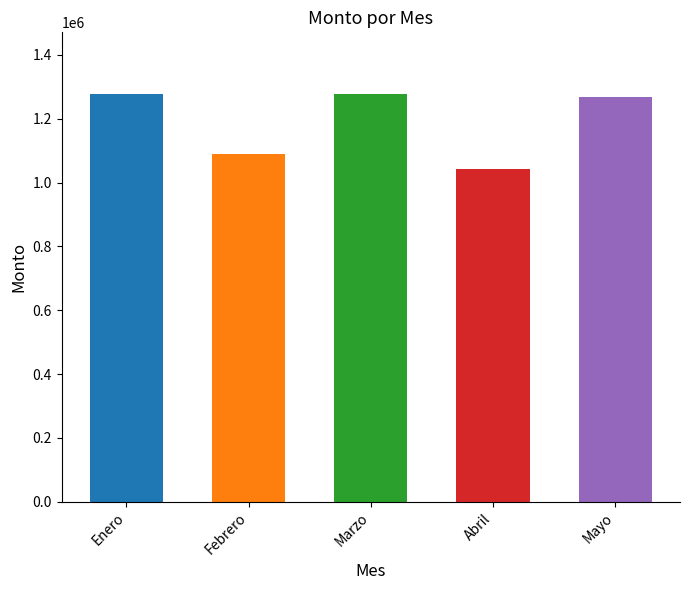

Reading left to right, extract all data points from this chart.

1278837	1088641	1277382	1043078	1269163